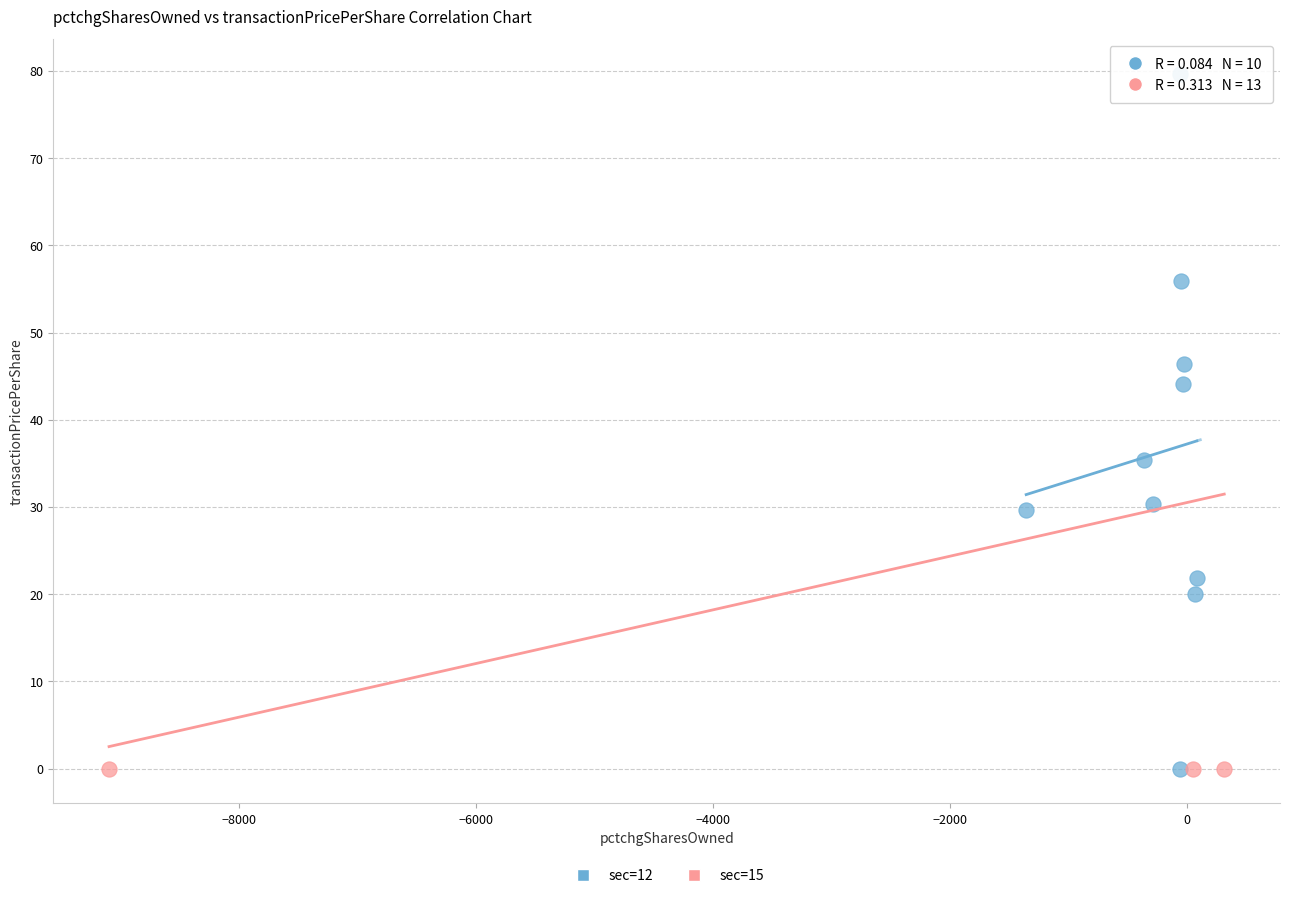

What are all the series names shown in the legend?

sec=12, sec=15